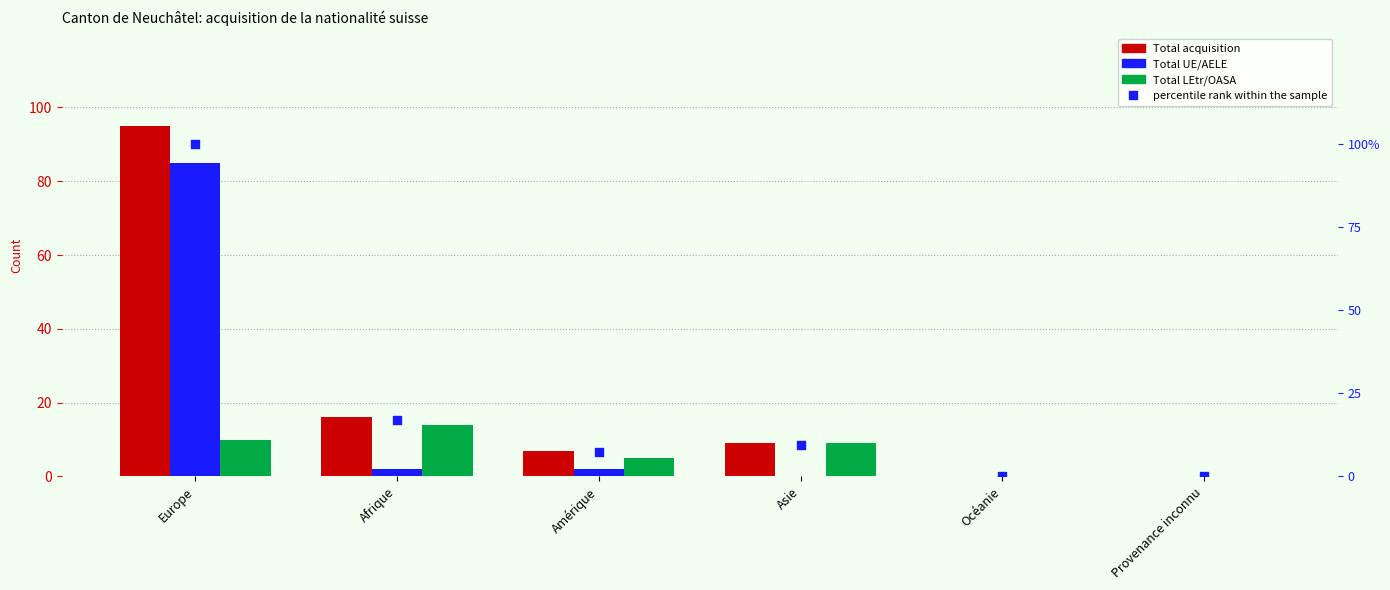

At which category is the sum across all series the highest?

Europe